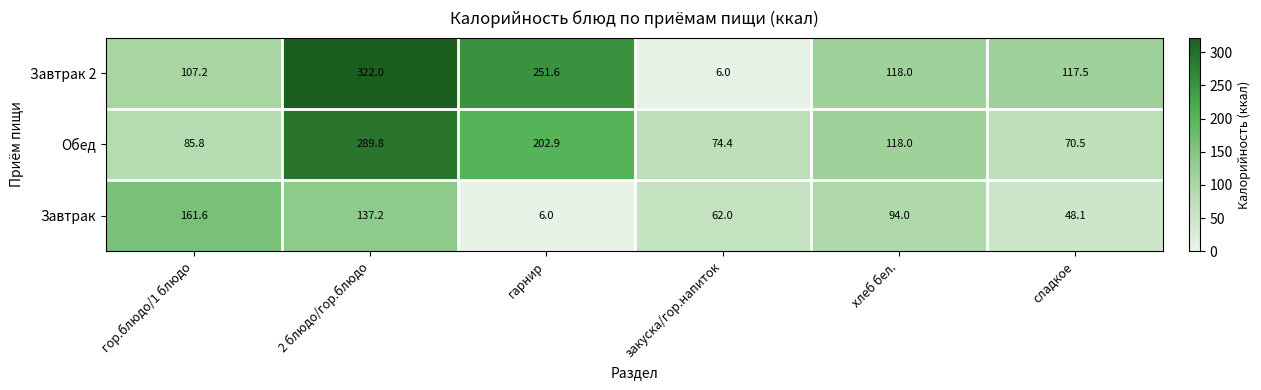

What is the total value across all series at гор.блюдо/1 блюдо?

354.6